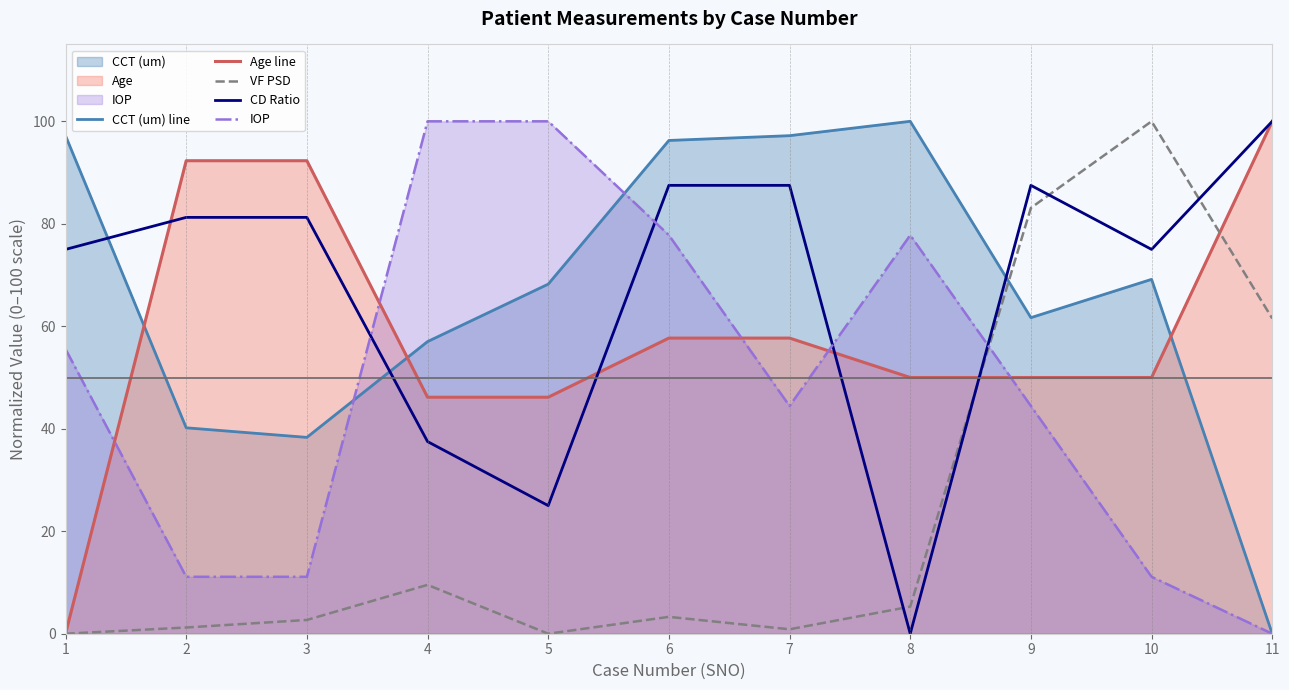

What is the maximum value for CCT (um) line?

100.0